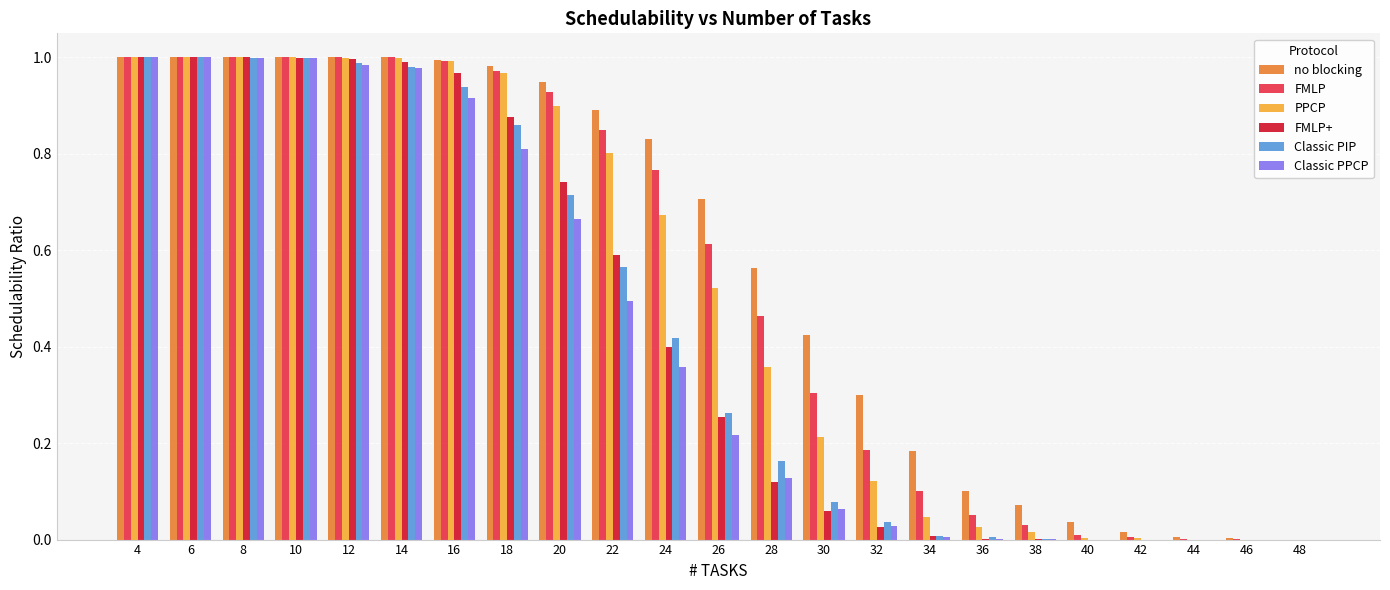

Are the bars horizontal?

No